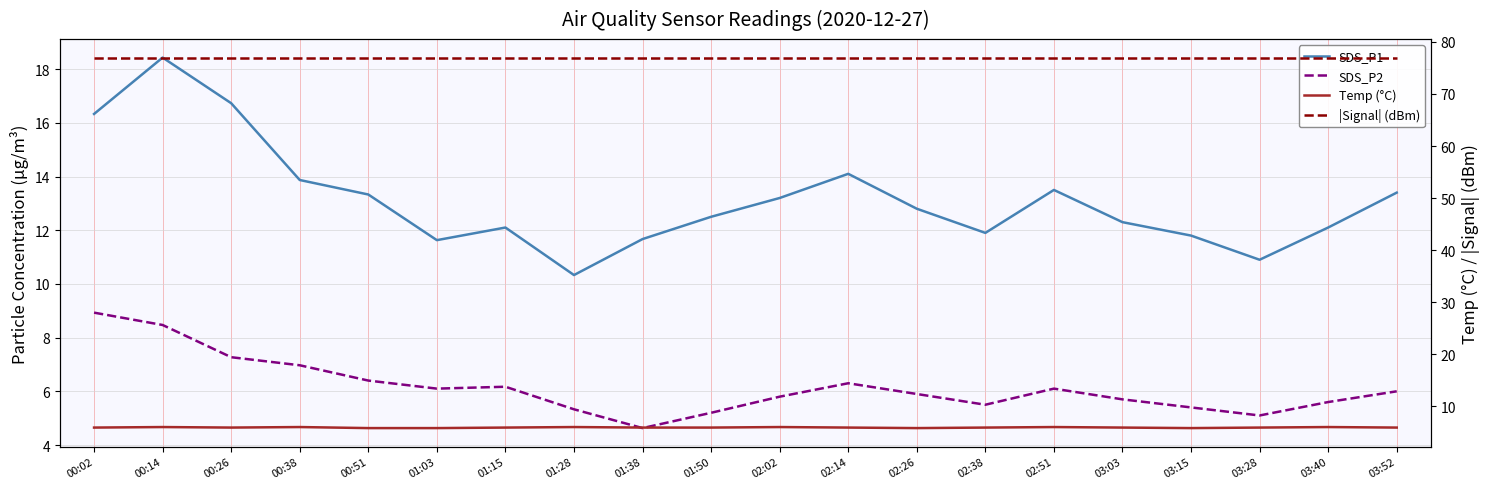

What is the label of the 1st point from the left?

00:02